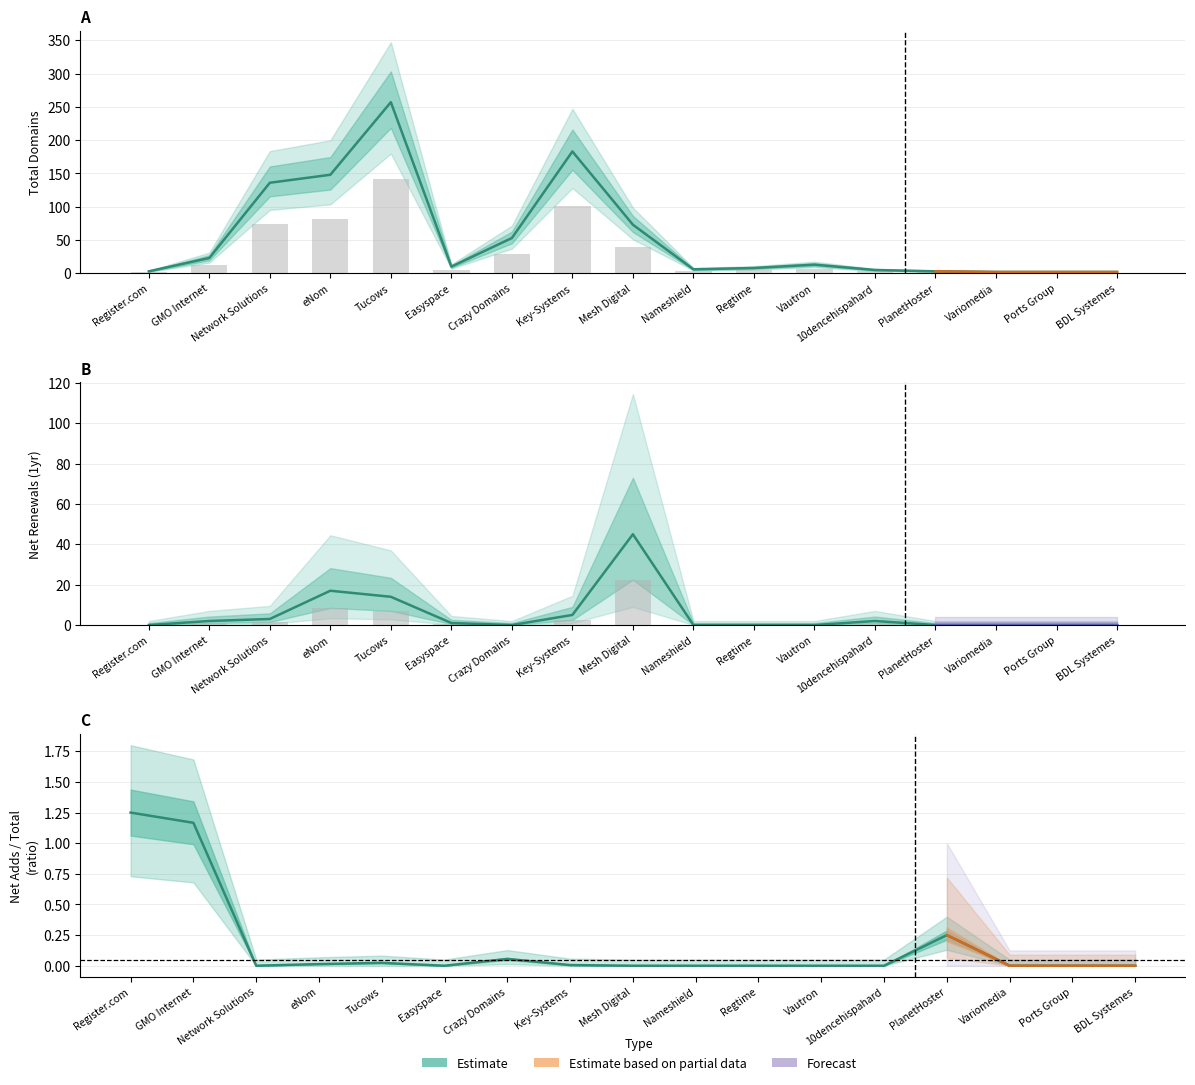

What is the label of the 9th bar from the right?

Mesh Digital